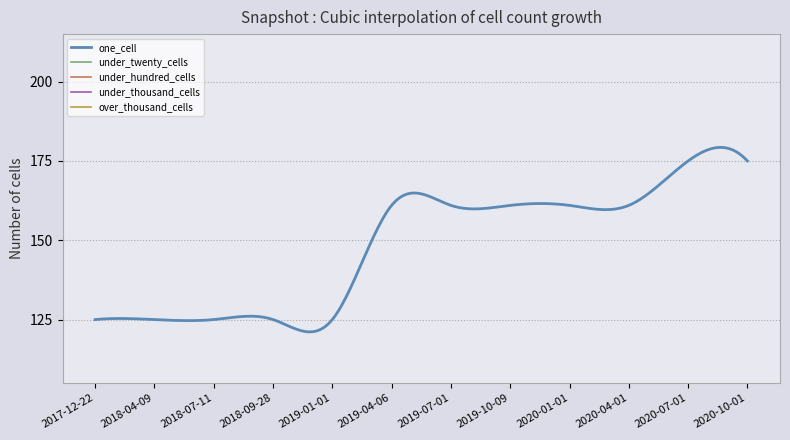

What is the difference between the maximum and minimum values in the one_cell series?

58.2